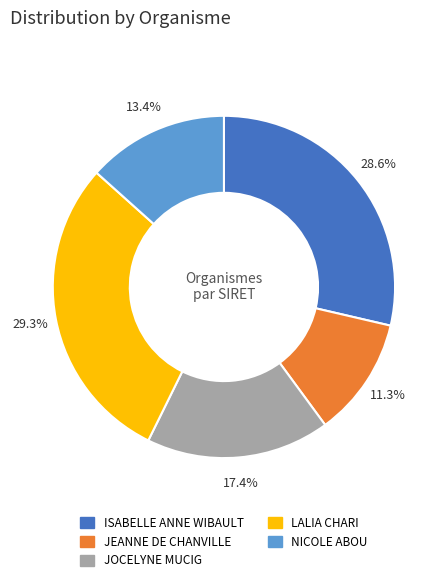

Is it true that LALIA CHARI is 18% of the pie?

False